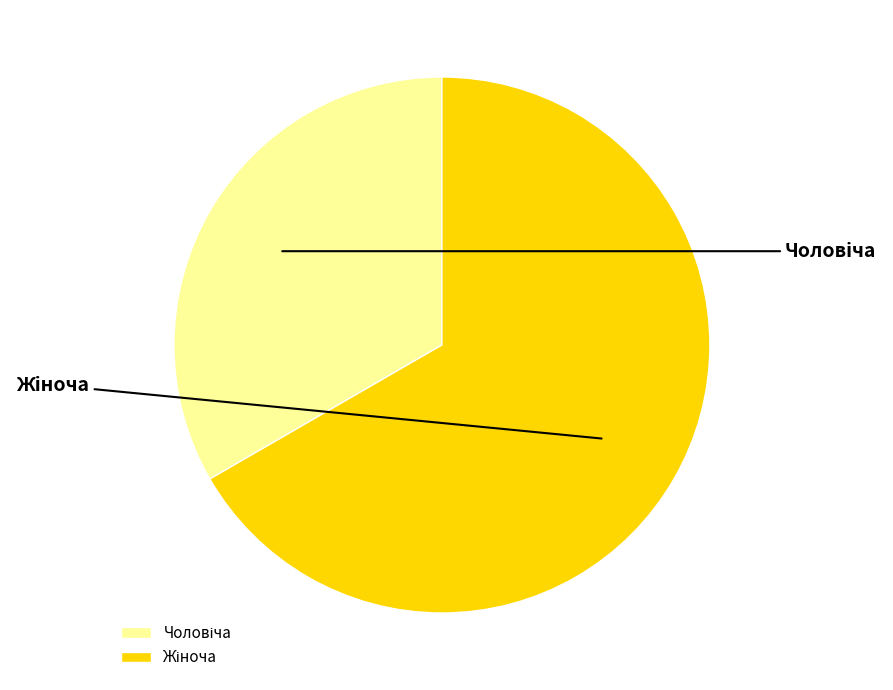

Which slice is the smallest?

Чоловіча